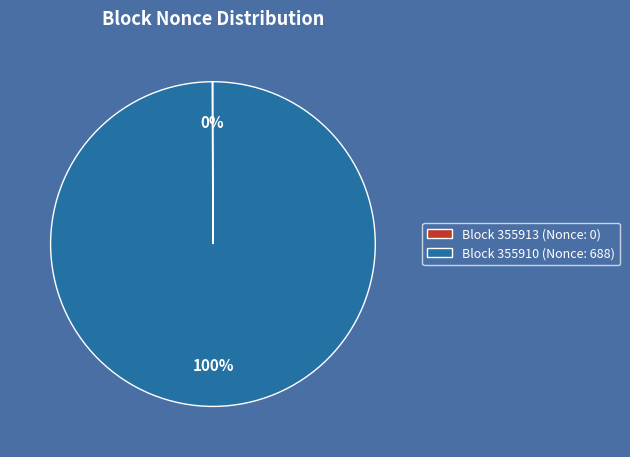

Which category has the biggest portion of the pie?

Block 355910 (Nonce: 688)